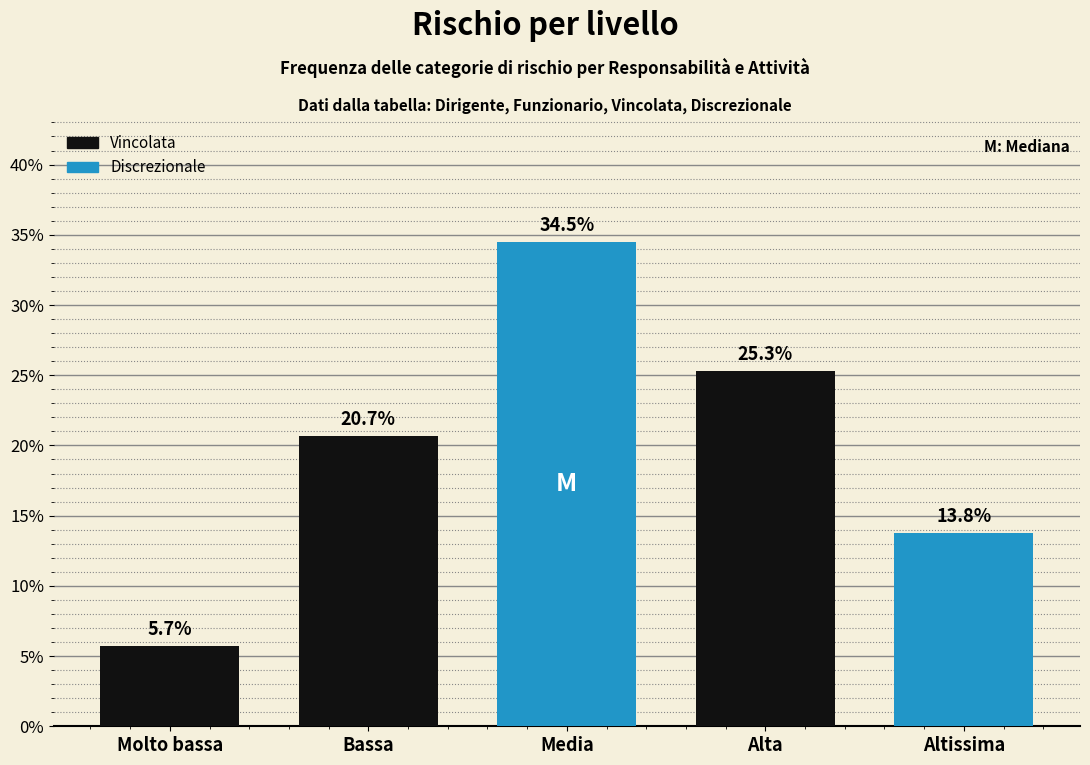

Reading right to left, what are all the values shown in this chart?

13.8	25.3	34.5	20.7	5.7